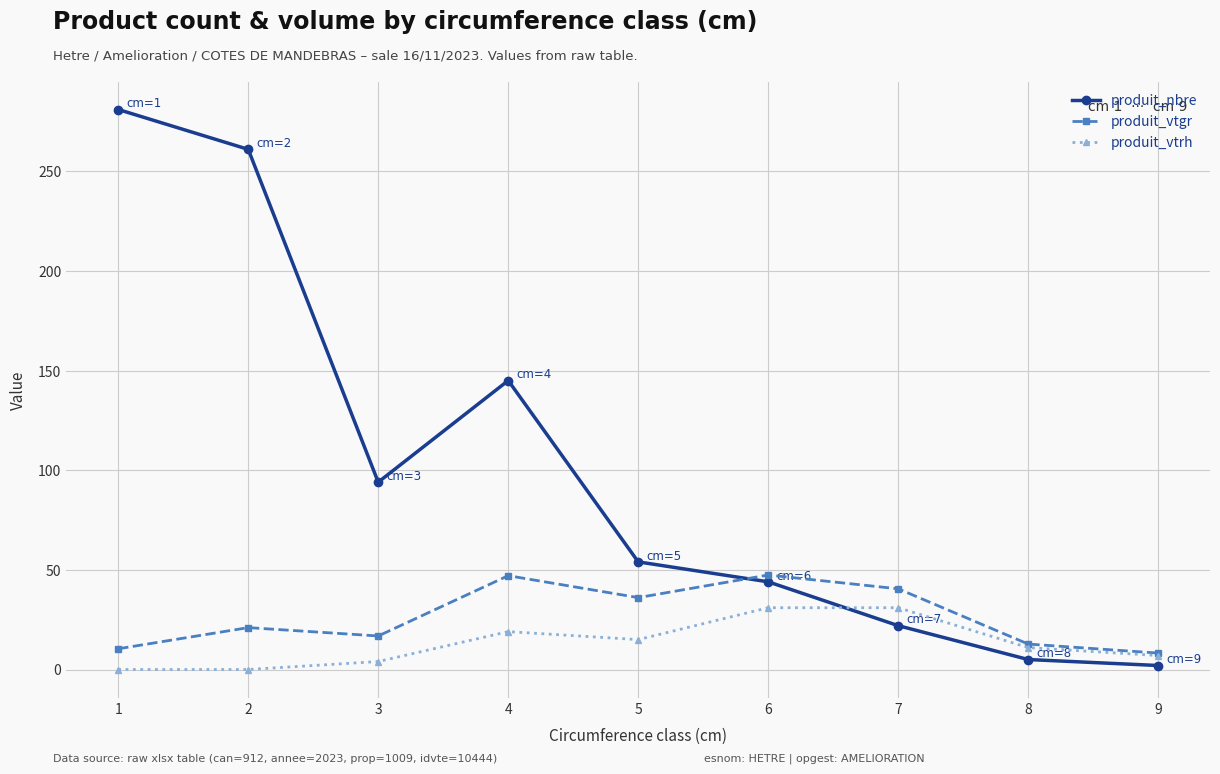

True or false: produit_nbre and produit_vtgr intersect in this chart.

True